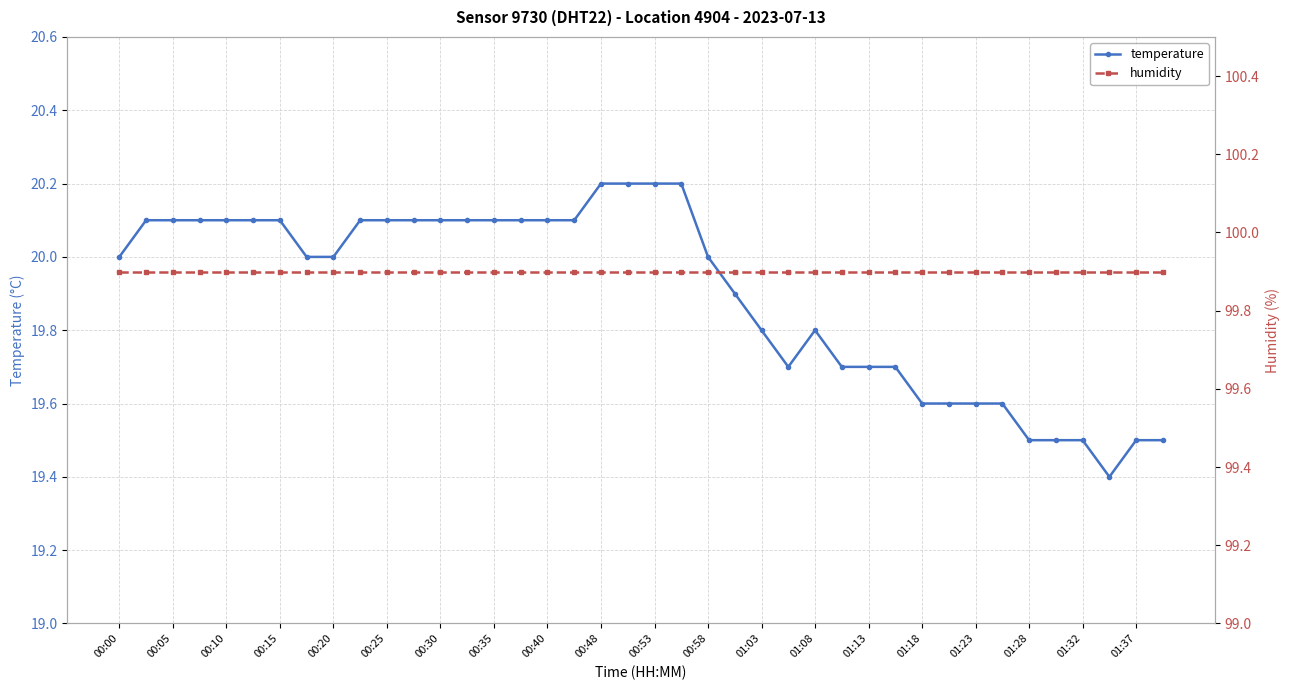

True or false: temperature and humidity cross at least once.

False